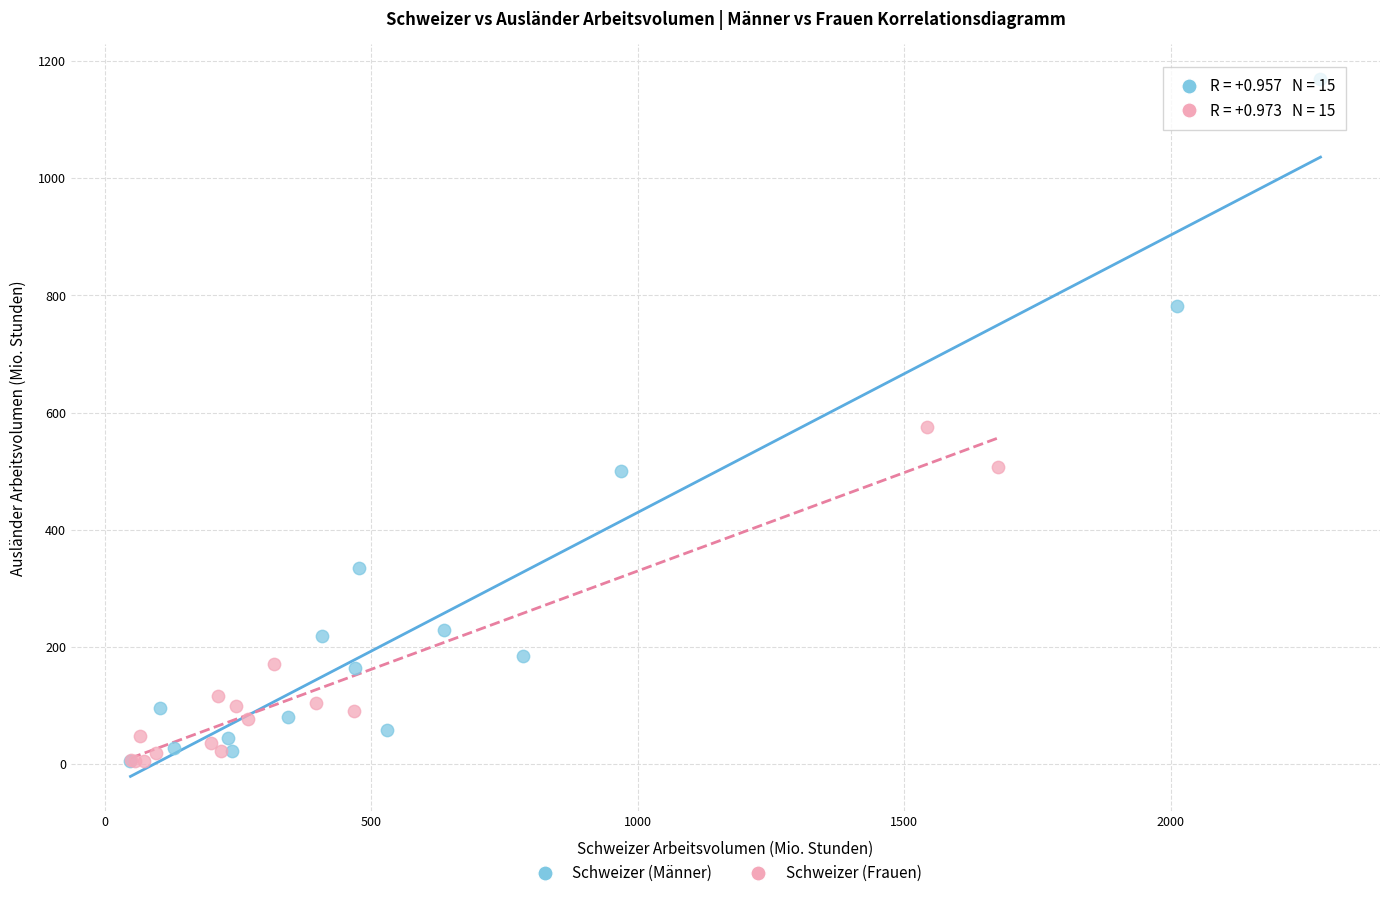

Which series contains the highest Y value?

Schweizer (Männer)